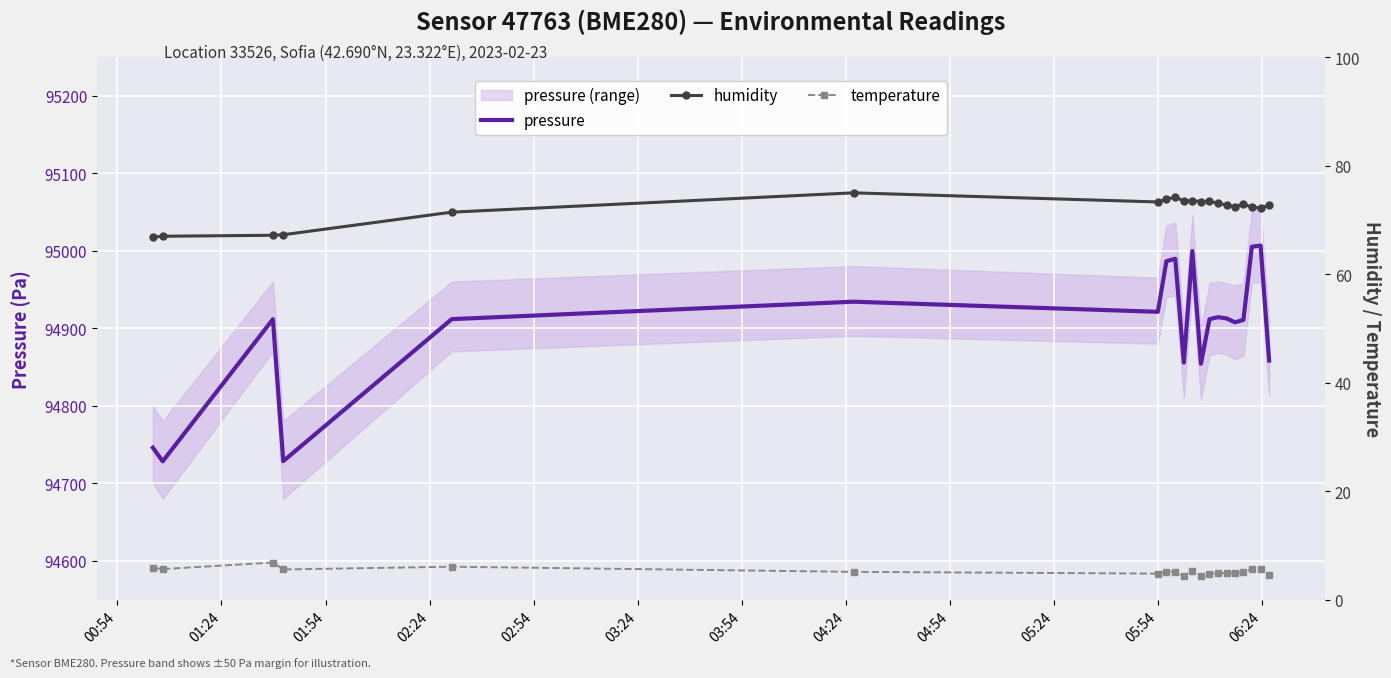

The value of pressure at 04:24 is 30439.1. True or false?

False